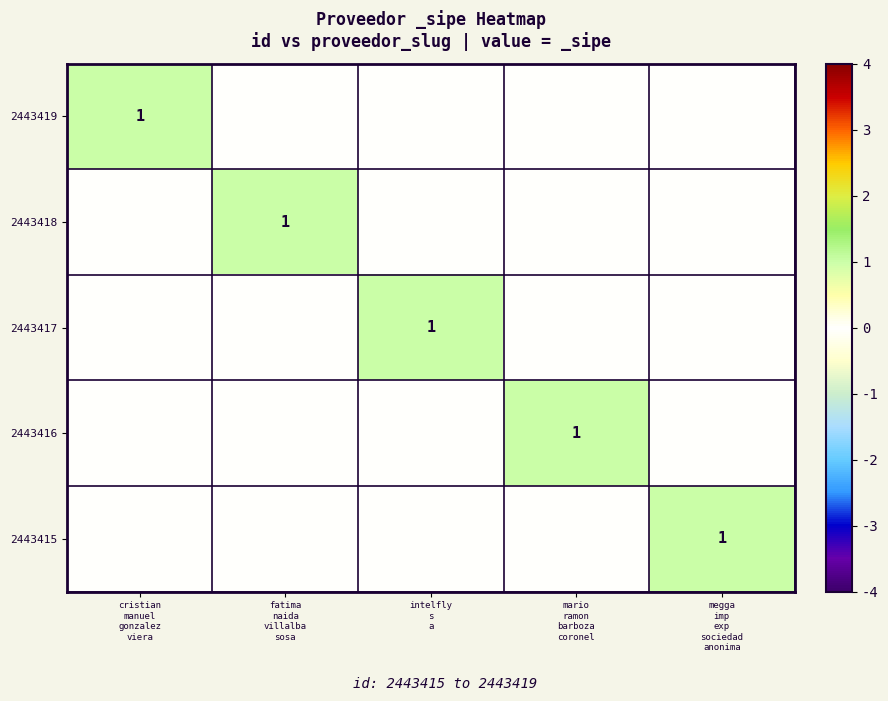

How many values in 2443415 are above zero?

1